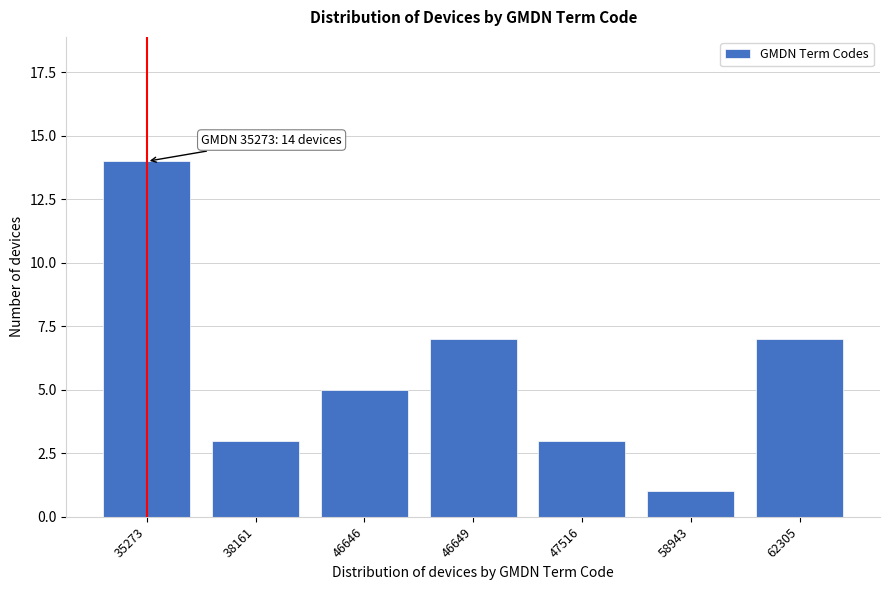

Reading left to right, transcribe all the data shown in this chart.

14	3	5	7	3	1	7